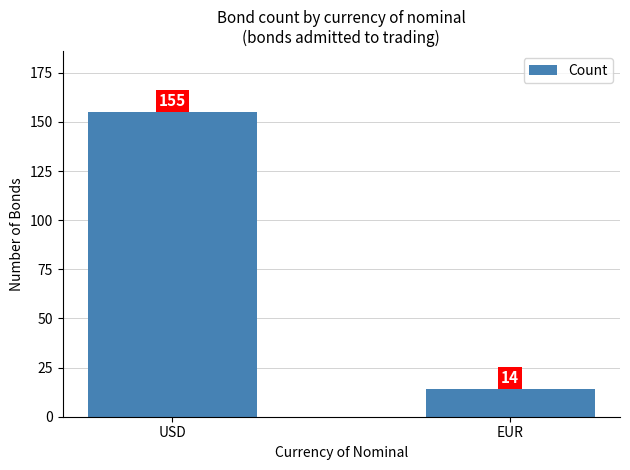

What is the minimum value shown in the chart?

14